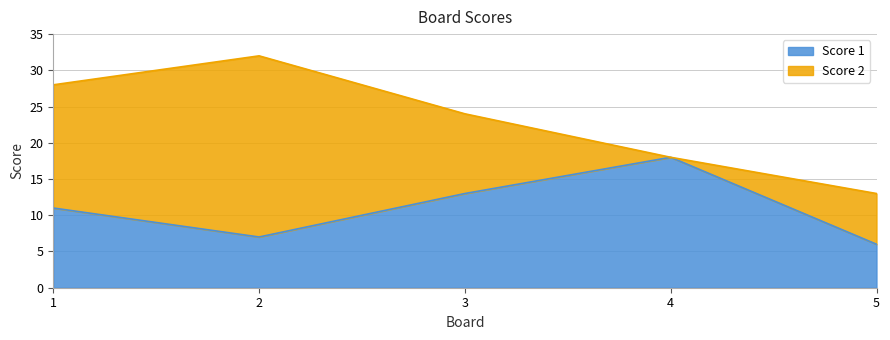

True or false: the data has more than 1 interior local peaks.

False